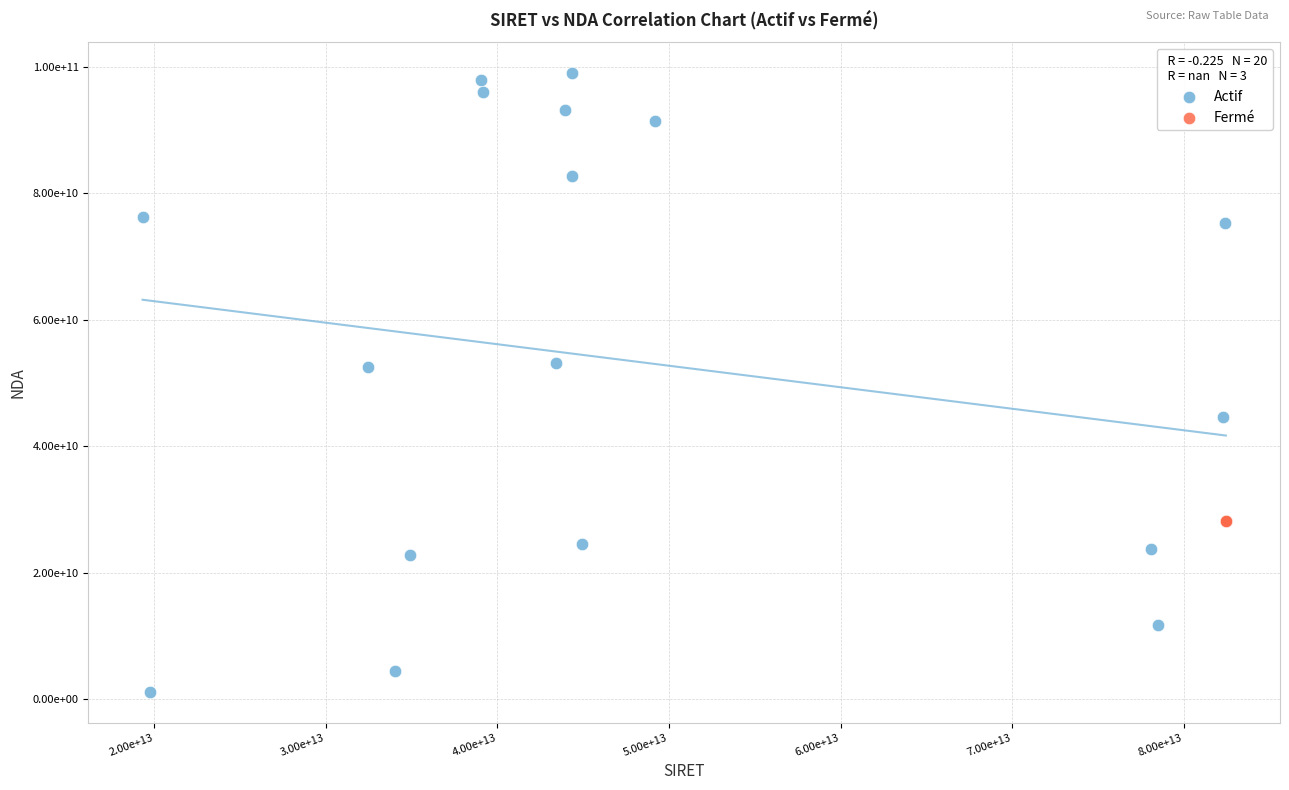

What are all the series names shown in the legend?

Actif, Fermé